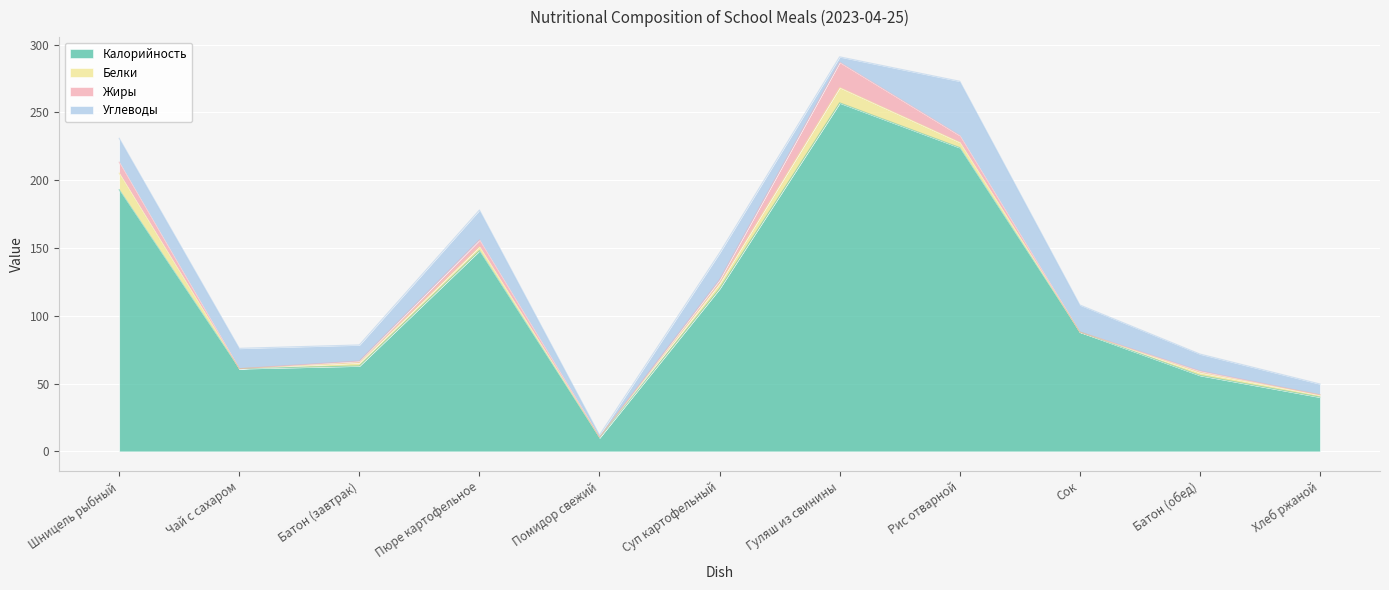

What position from the left is Шницель рыбный?

1